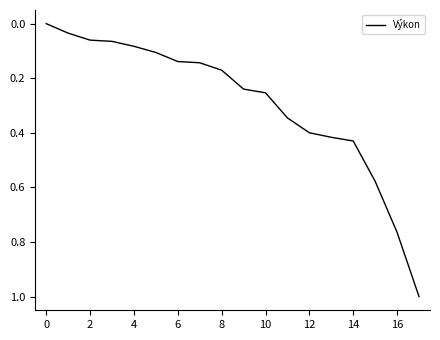

What is the maximum value shown in the chart?

1.0